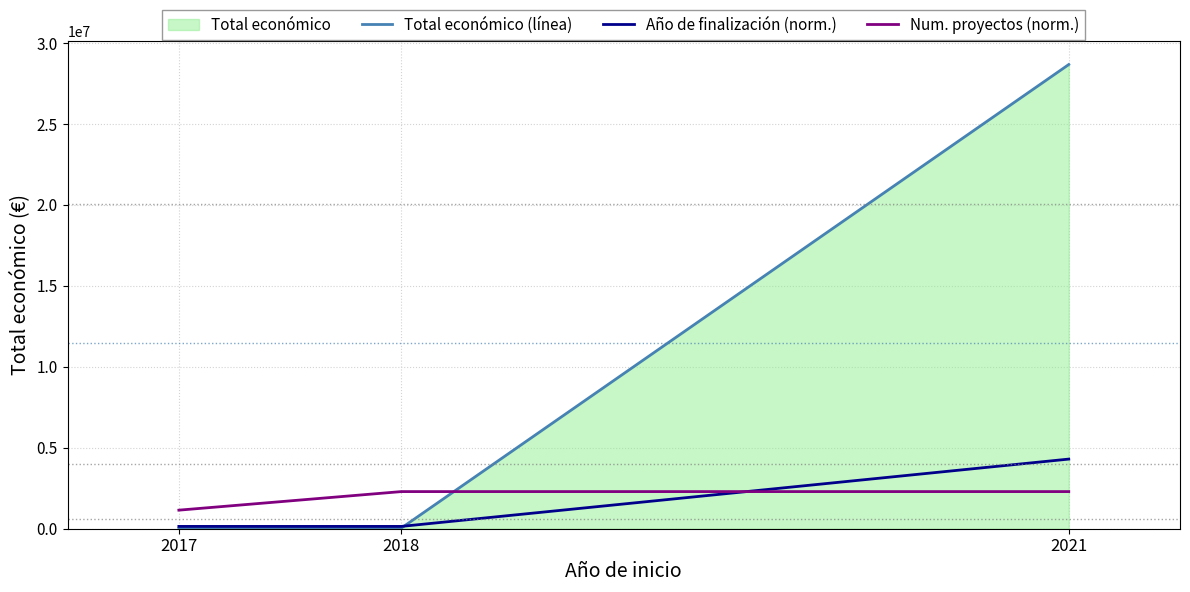

At how many categories does at least one series exceed 8132577?

1